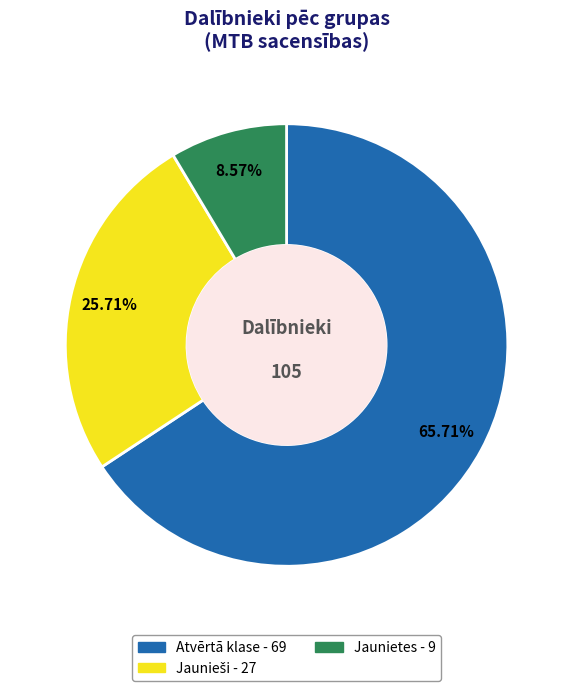

Combined, do Jaunietes and Atvērtā klase account for over 50%?

Yes